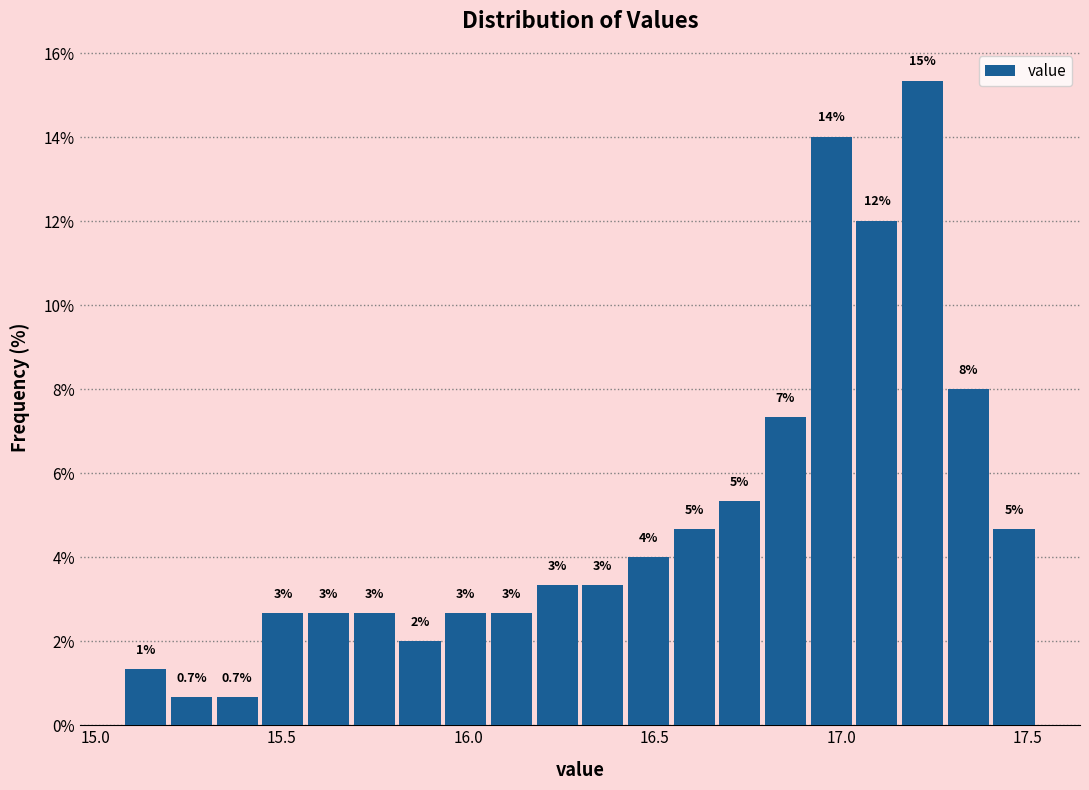

Read against the x-axis, roughly where is the centre of the tallest bar?

17.20